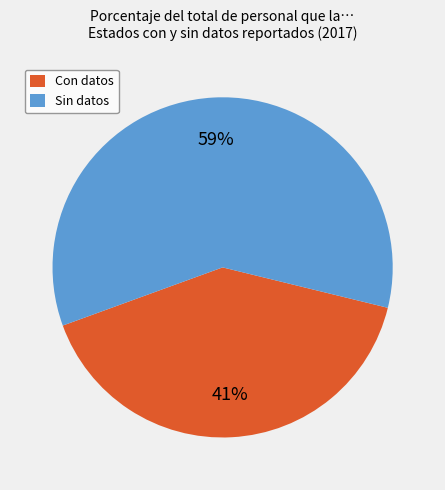

Which has a higher value, Con datos or Sin datos?

Sin datos